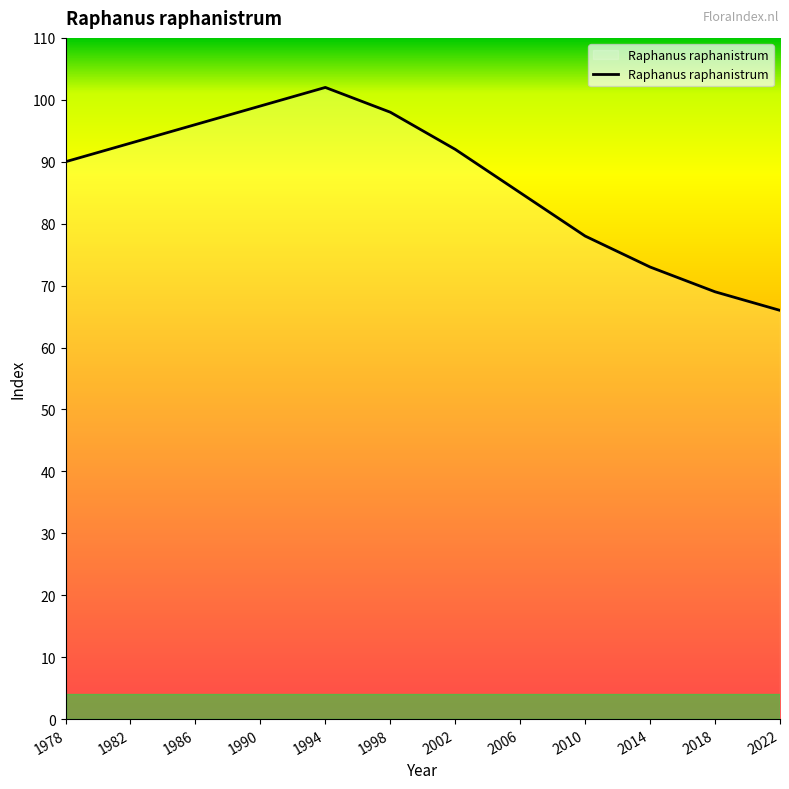

True or false: the data shows 92 at 2002.

True